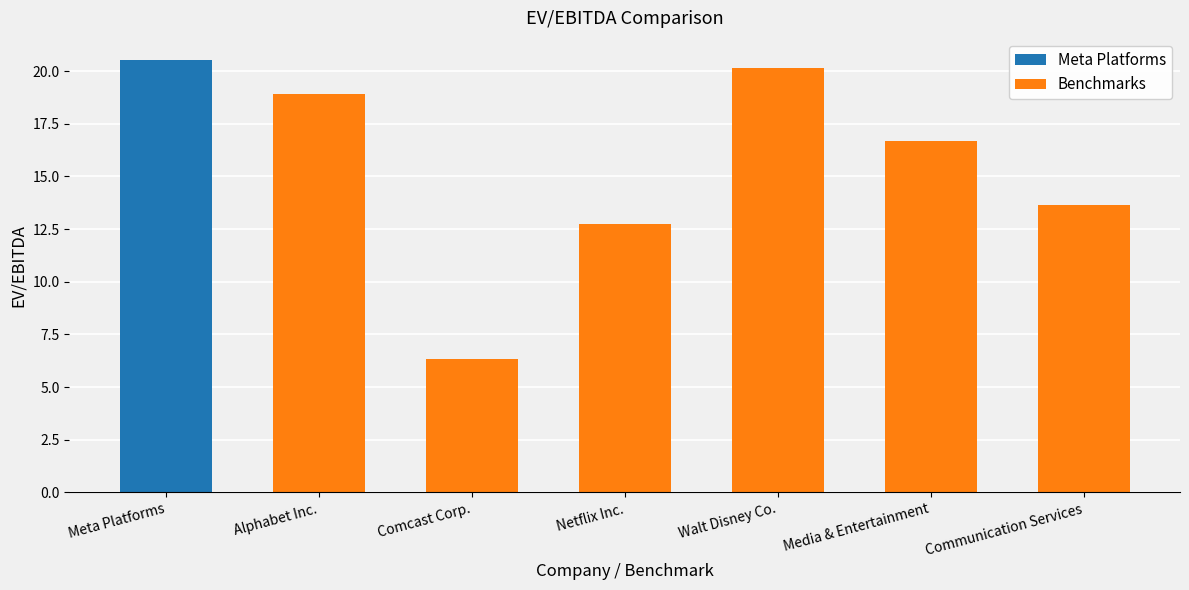

What position from the left is Communication Services?

6